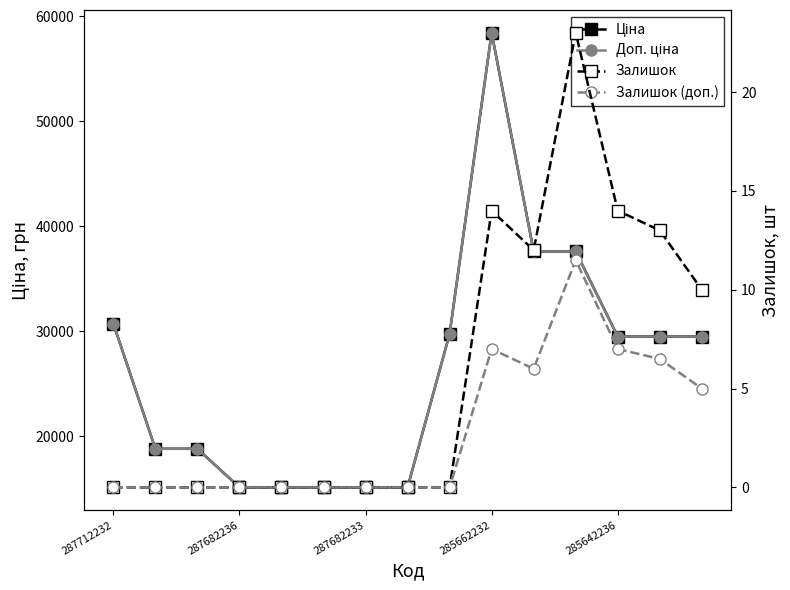

How many data points in Доп. ціна are less than 29491?

7